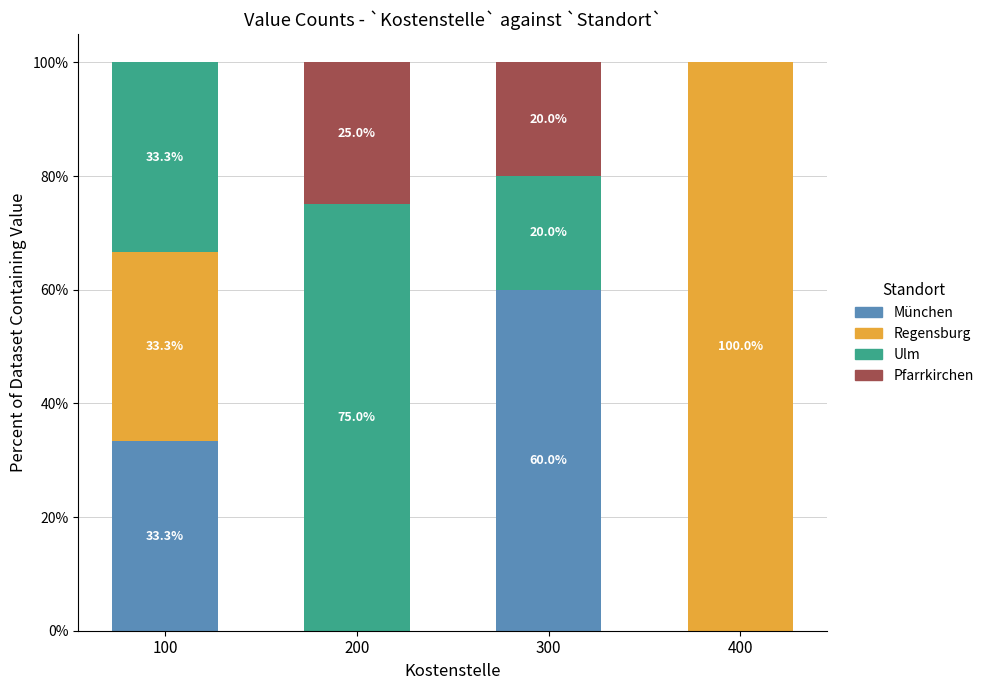

What is the total value across all series at 400?

100.0